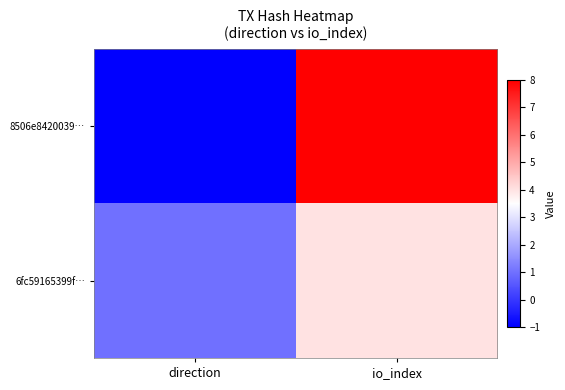

Which series has the widest spread of values?

8506e8420039…